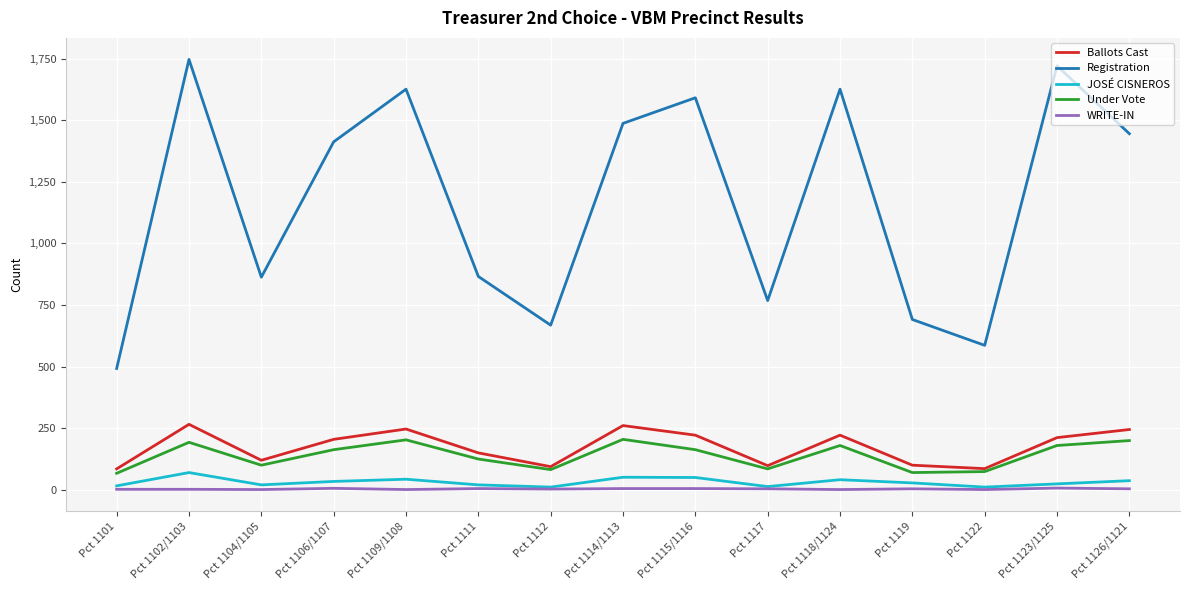

Rank the series by their maximum value, from lowest to highest.

WRITE-IN, JOSÉ CISNEROS, Under Vote, Ballots Cast, Registration